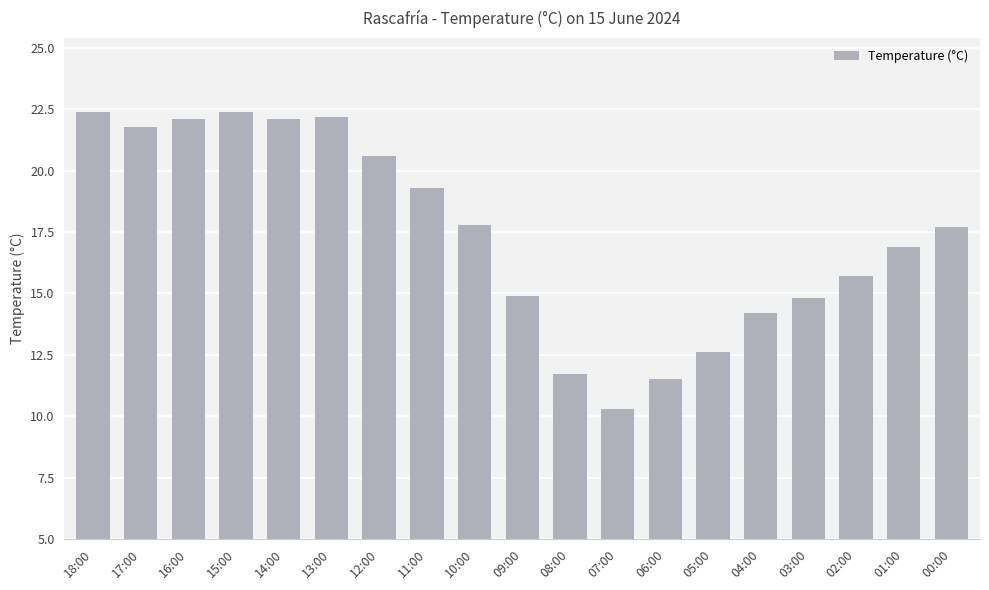

How many values exceed 17?

10